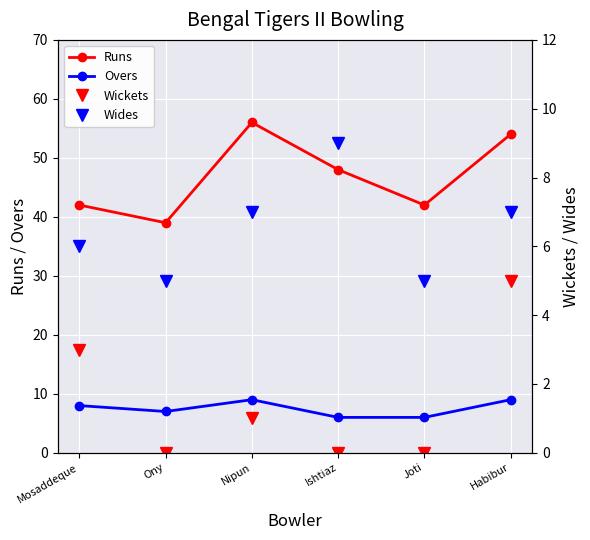

Reading left to right, list all the values displayed in this chart.

Runs: 42	39	56	48	42	54
Overs: 8	7	9	6	6	9
Wickets: 3	0	1	0	0	5
Wides: 6	5	7	9	5	7